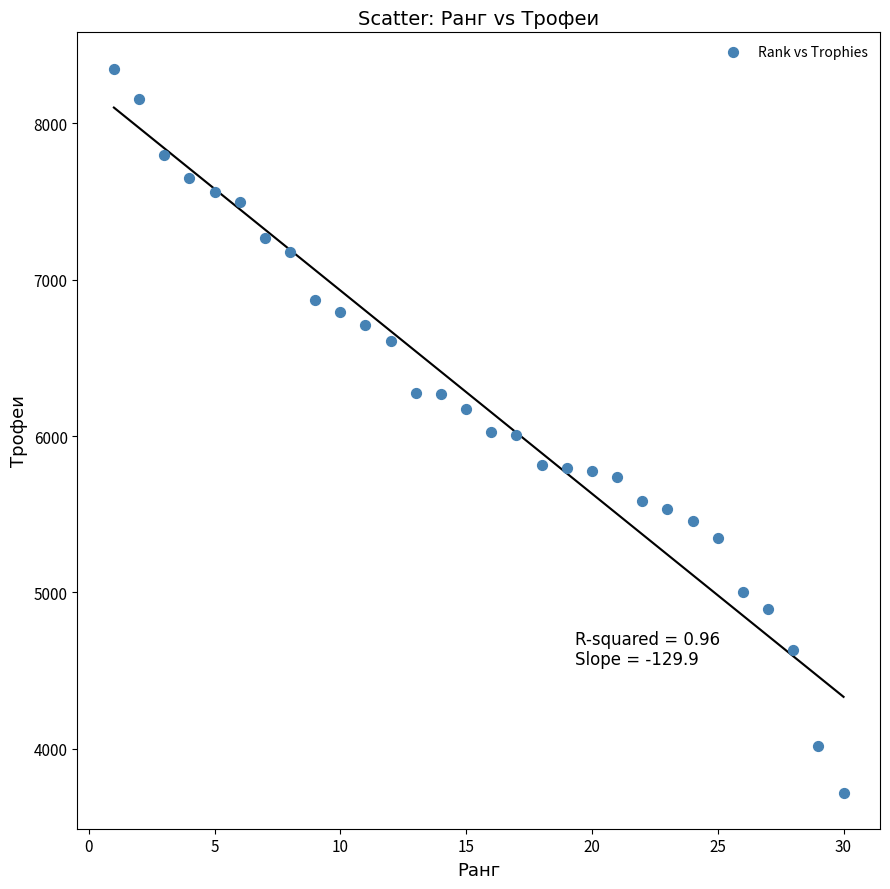

What is the range of Y values (max minus min)?

4629